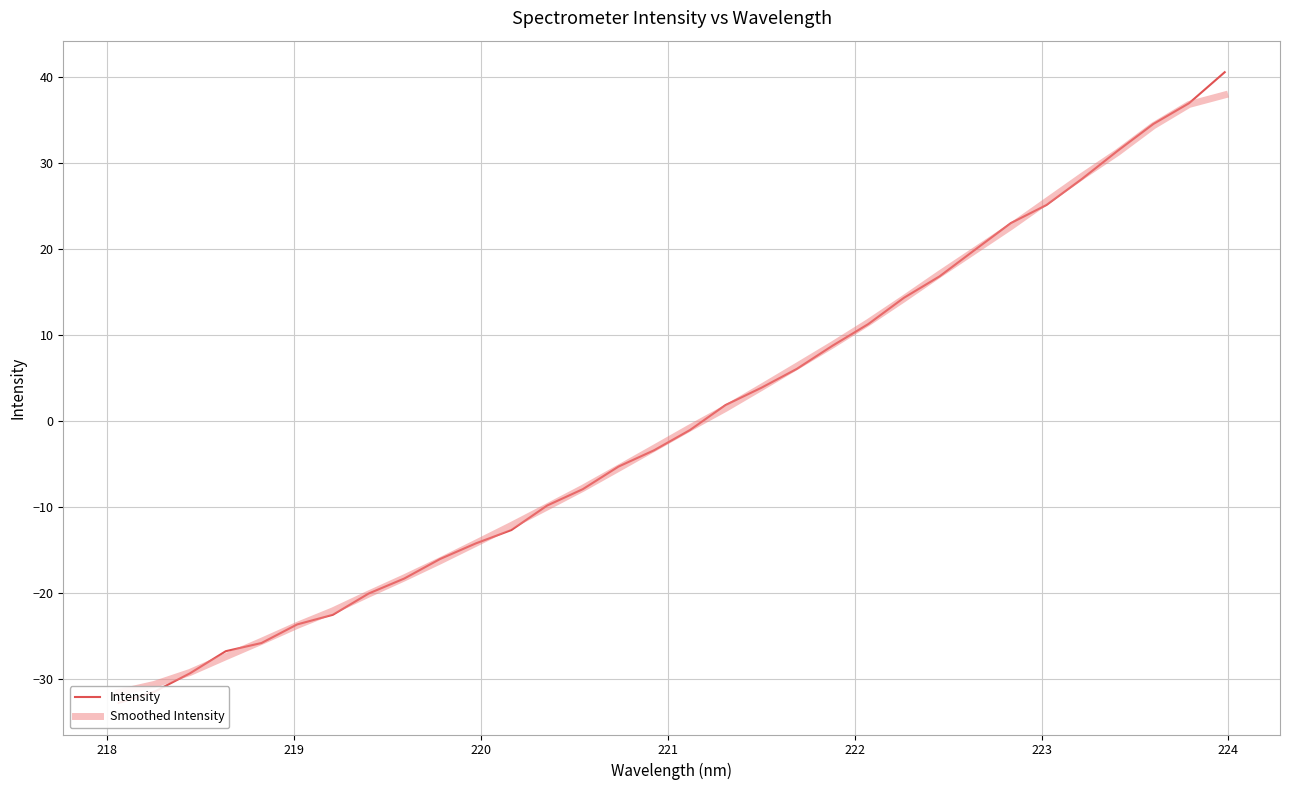

How many intersections are there between Intensity and Smoothed Intensity?

19